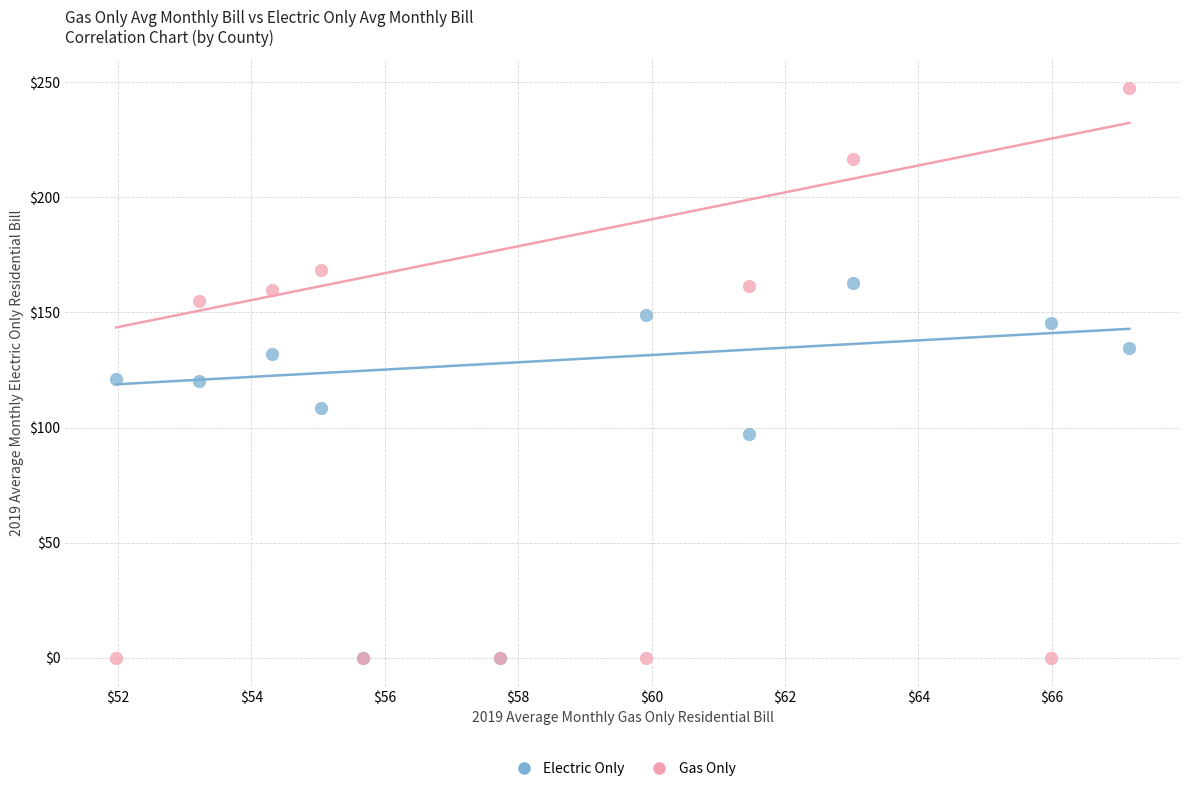

In the Electric Only series, what Y value is closest to 81?

97.2